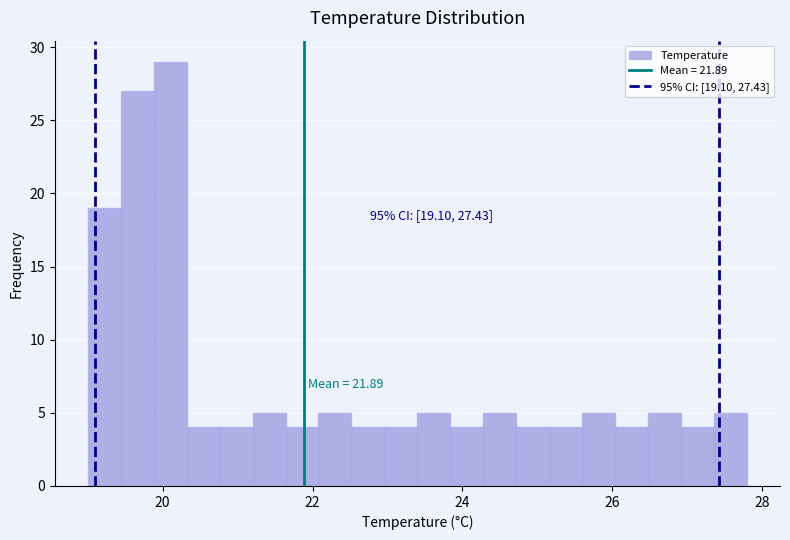

Read against the x-axis, roughly where is the centre of the tallest bar?

20.2